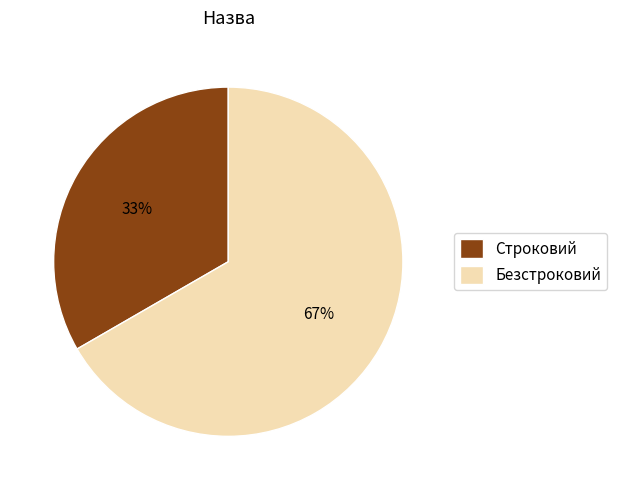

Combined, do Безстроковий and Строковий account for over 50%?

Yes